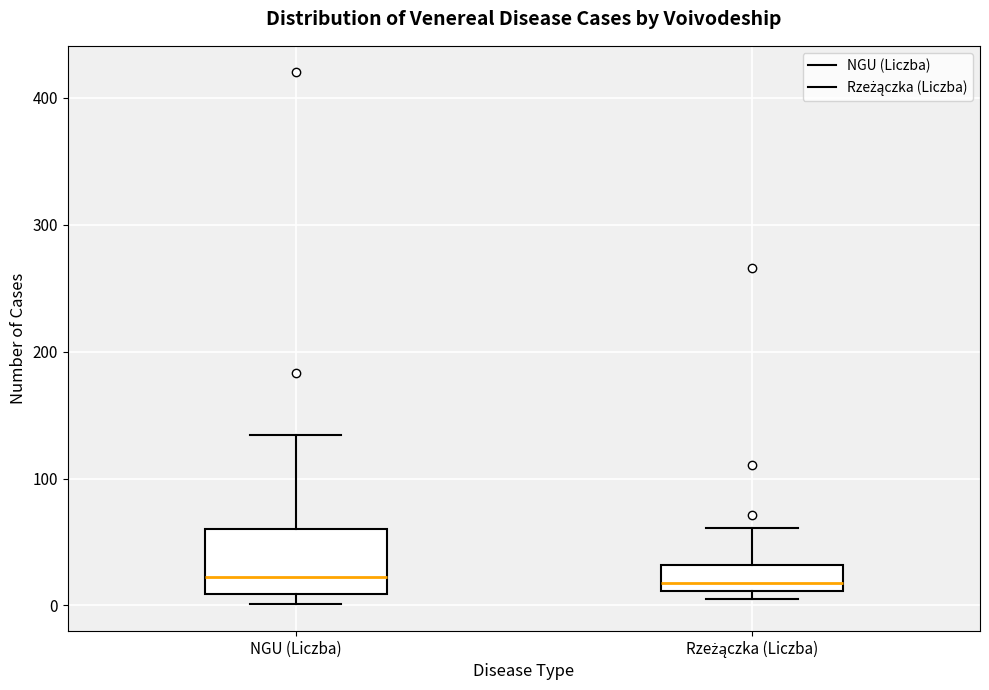

Comparing the boxes themselves (not the whiskers), which one is the tallest?

NGU (Liczba)